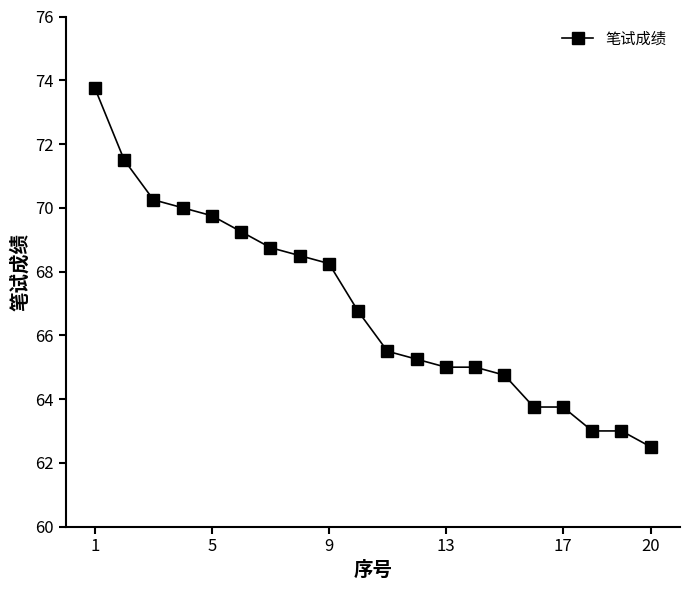

What is the average value?

66.9